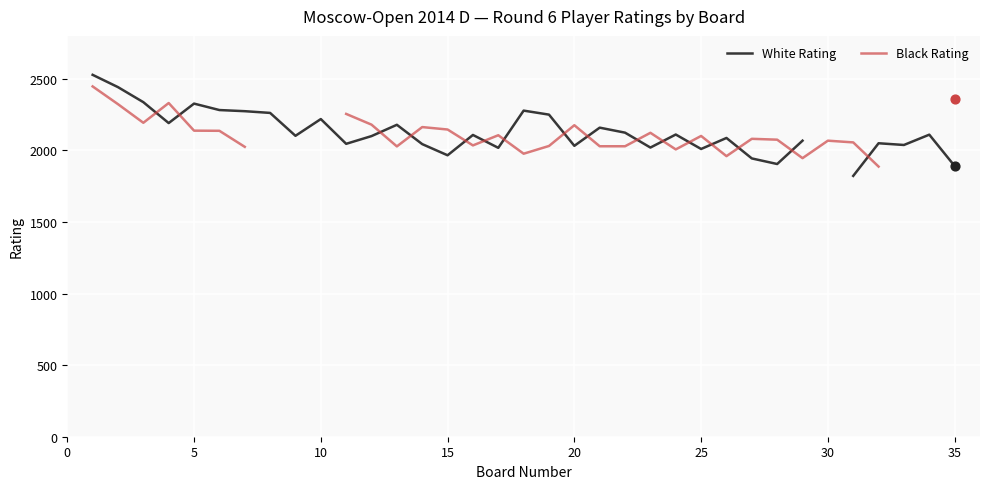

Which series has the largest Y range (max minus min)?

White Rating